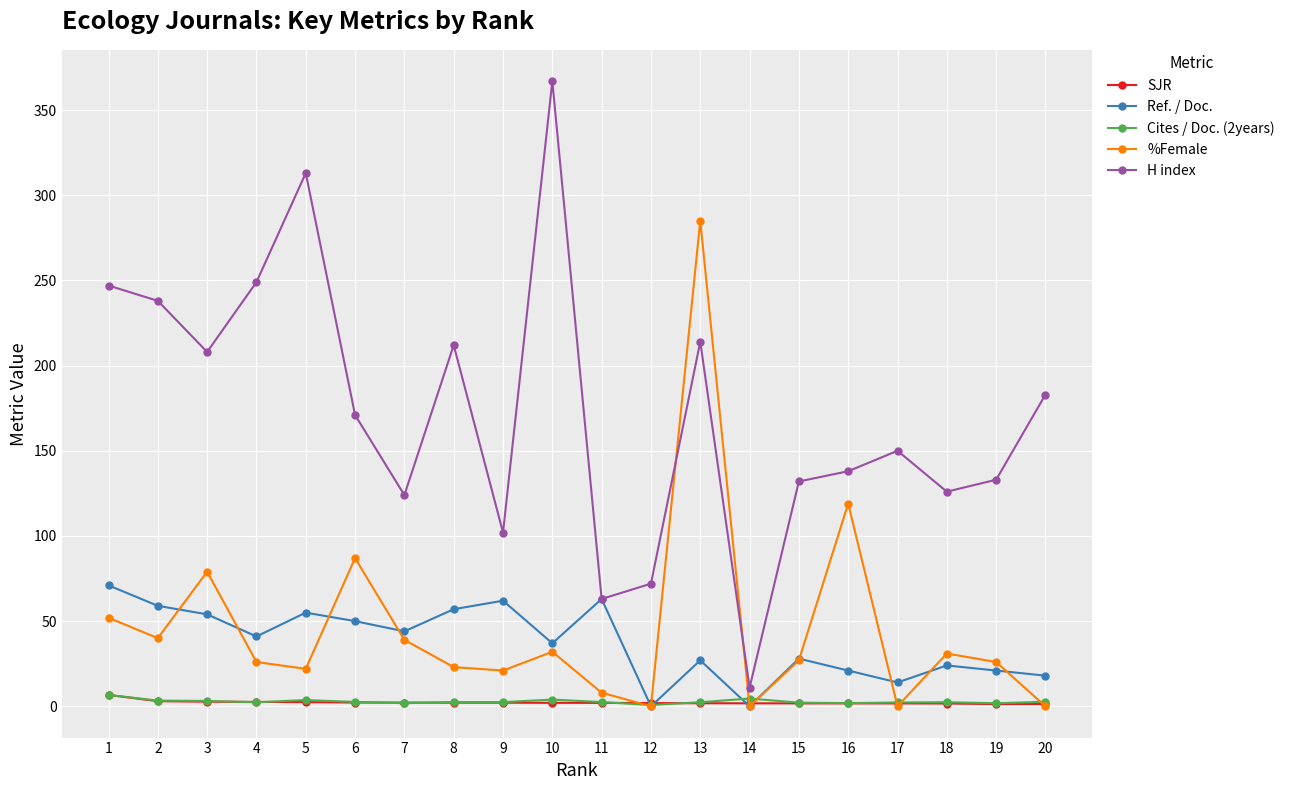

Which series has the largest range (max minus min)?

H index